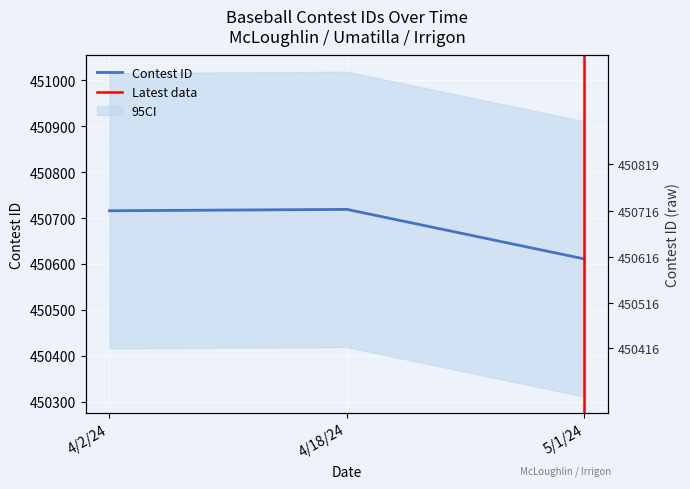

Reading left to right, list all the values displayed in this chart.

4/2/24=450716	4/18/24=450719	5/1/24=450611